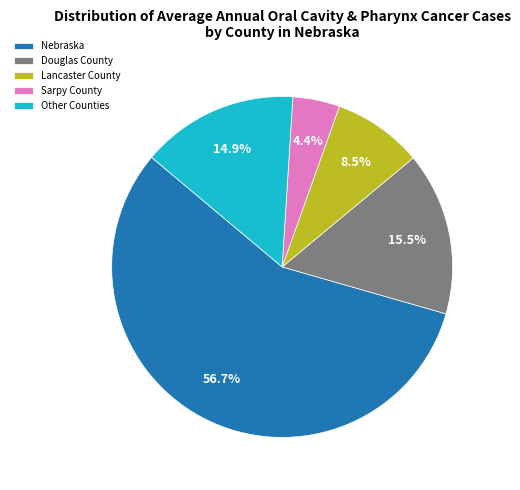

Does any single category account for the majority?

Yes